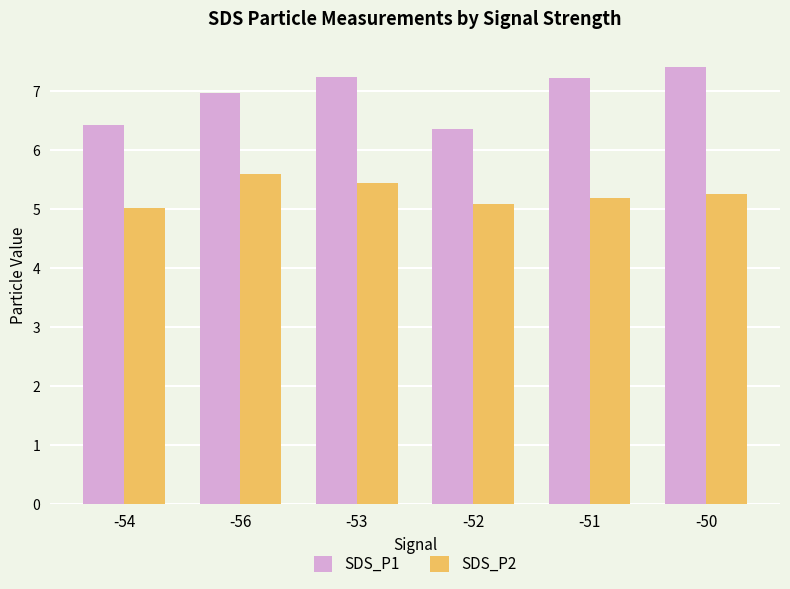

Between -52 and -50, which series saw the biggest shift?

SDS_P1